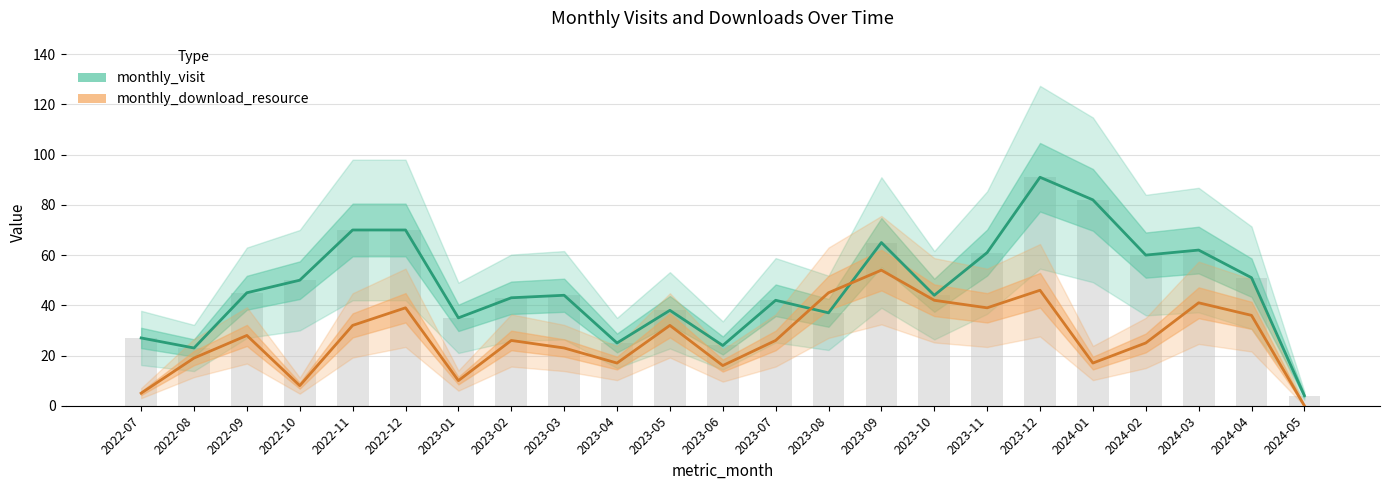

What is the difference between the maximum and minimum values in the monthly_download_resource series?

54